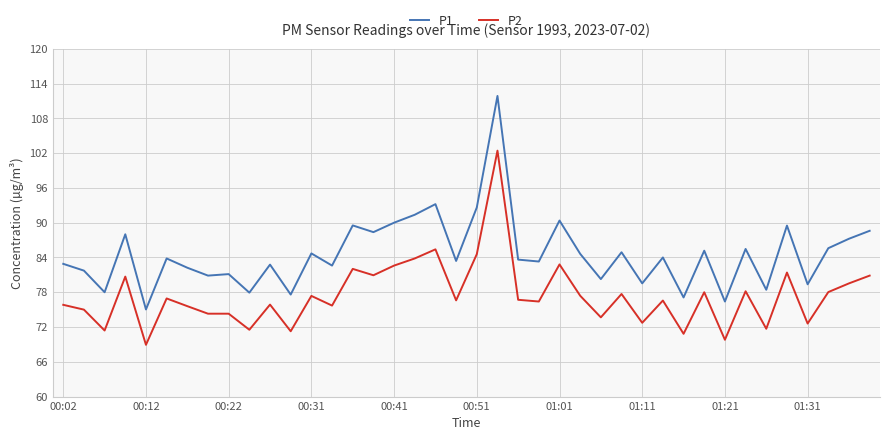

What is the smallest value displayed?

68.9